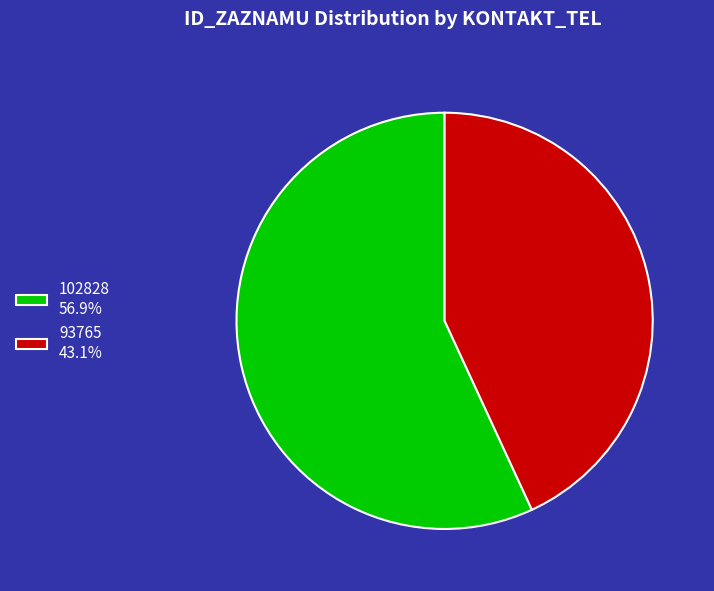

What is the smallest slice in the pie chart?

93765